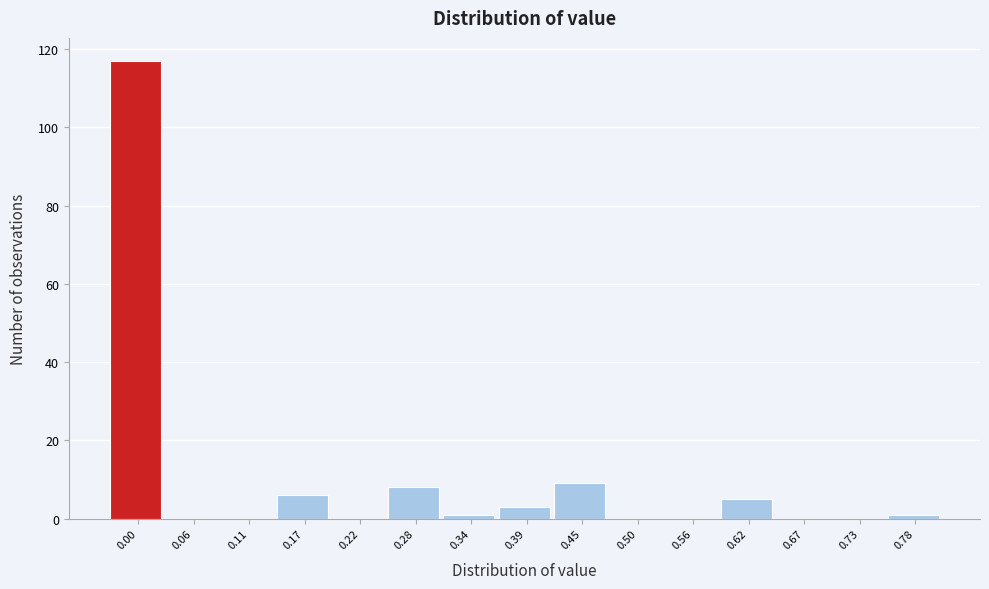

Reading right to left, extract all data points from this chart.

0.78=1	0.73=0	0.67=0	0.62=5	0.56=0	0.50=0	0.45=9	0.39=3	0.34=1	0.28=8	0.22=0	0.17=6	0.11=0	0.06=0	0.00=117